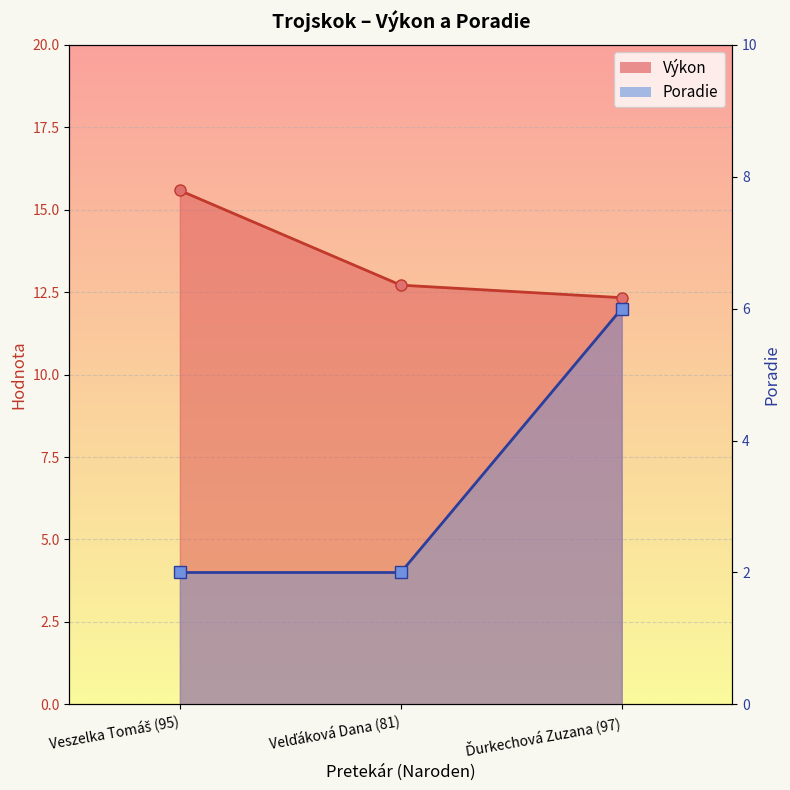

What is the difference between the maximum and minimum values in the Poradie series?

4.0